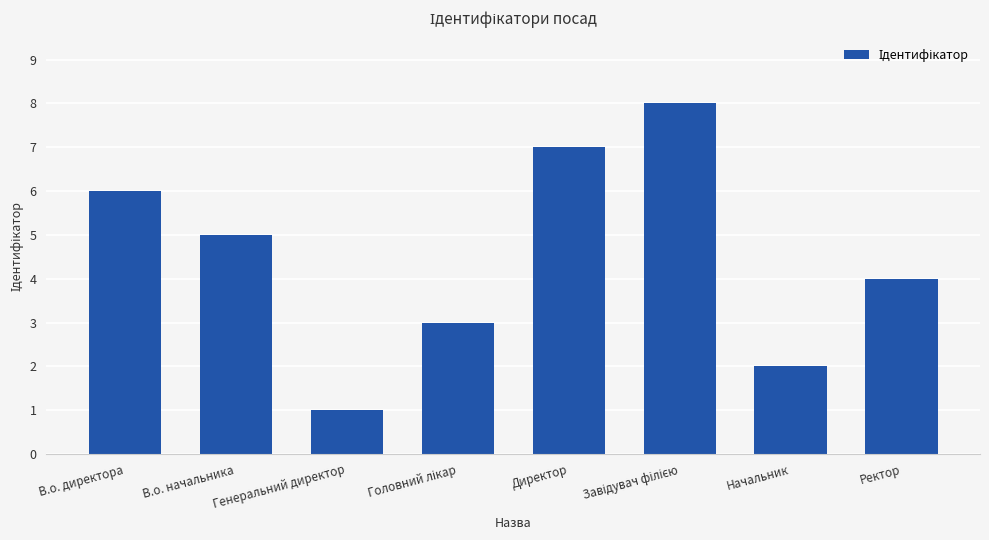

Does the chart contain stacked bars?

No